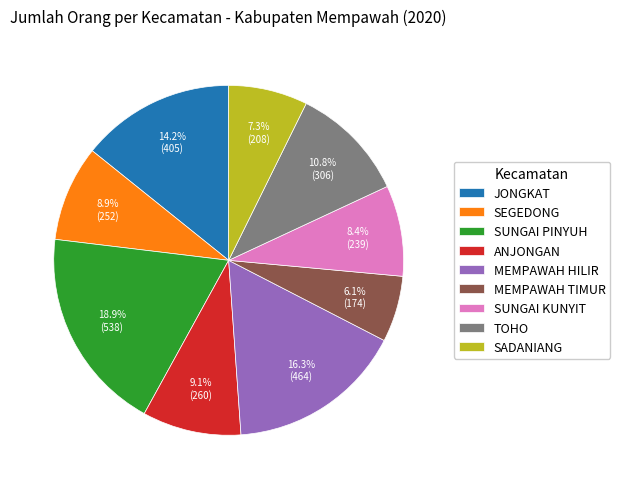

Is the sum of JONGKAT and MEMPAWAH TIMUR greater than half?

No